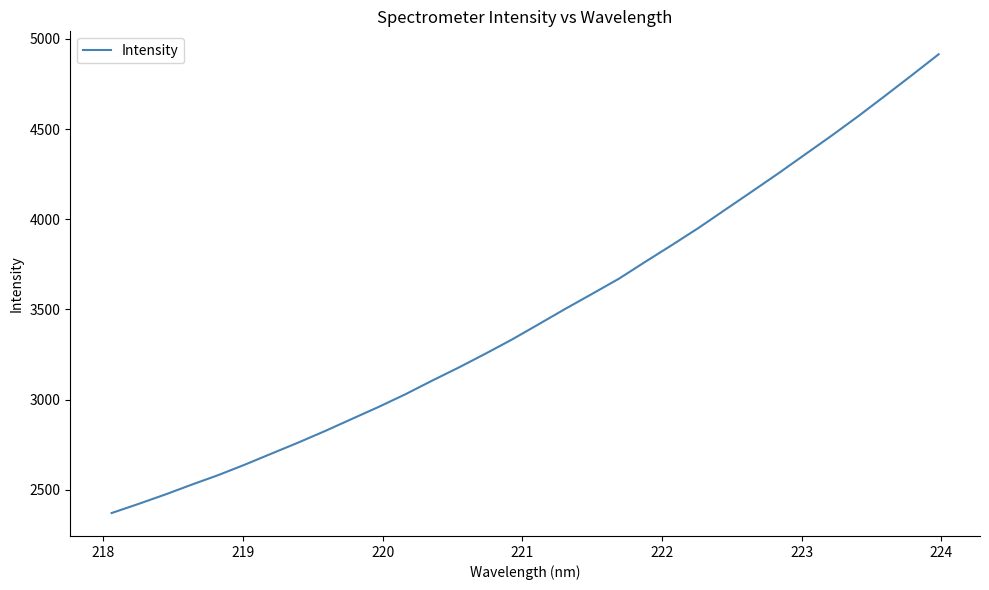

What is the difference between the maximum and minimum values?

2543.2